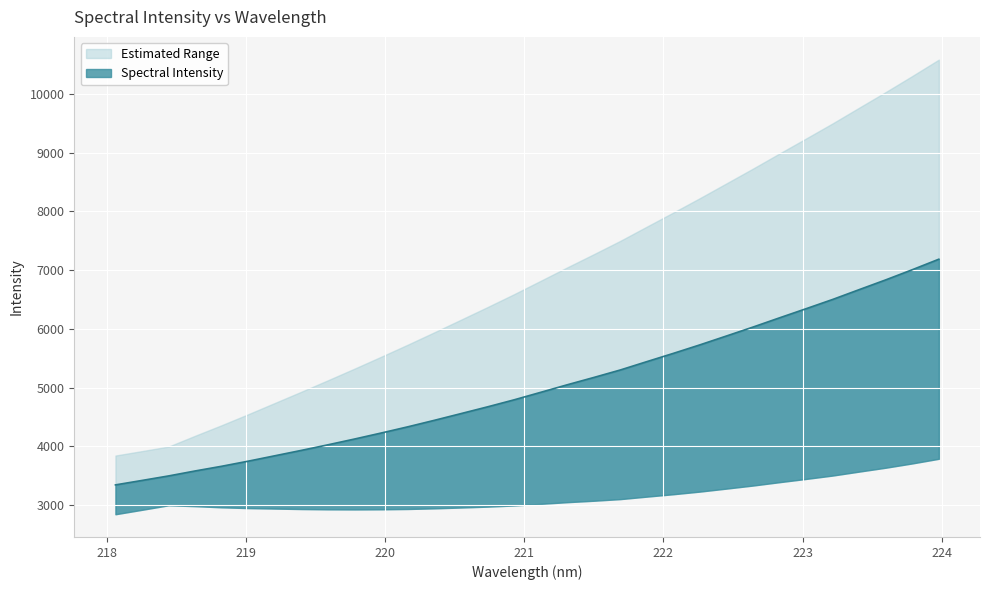

Rank the categories by value from highest to lowest.

223.9802, 223.7895, 223.5987, 223.408, 223.2172, 223.0264, 222.8355, 222.6447, 222.4538, 222.263, 222.0721, 221.8812, 221.6902, 221.4993, 221.3083, 221.1174, 220.9264, 220.7354, 220.5444, 220.3533, 220.1623, 219.9712, 219.7801, 219.589, 219.3979, 219.2067, 219.0156, 218.8244, 218.6332, 218.442, 218.2508, 218.0596